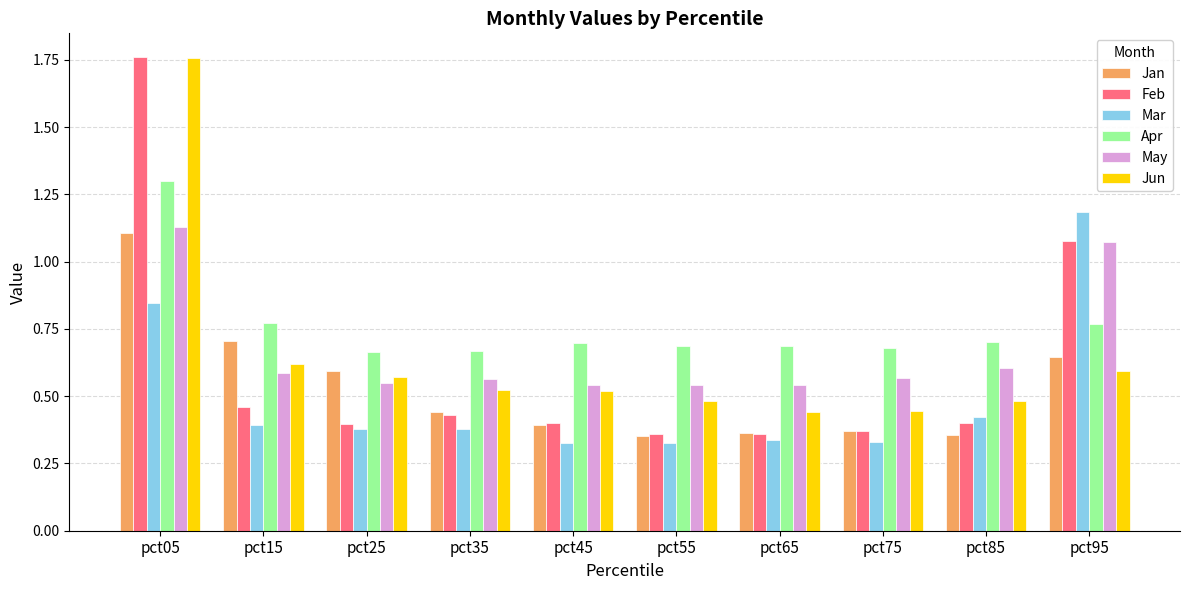

Which series changed the most between pct15 and pct45?

Jan